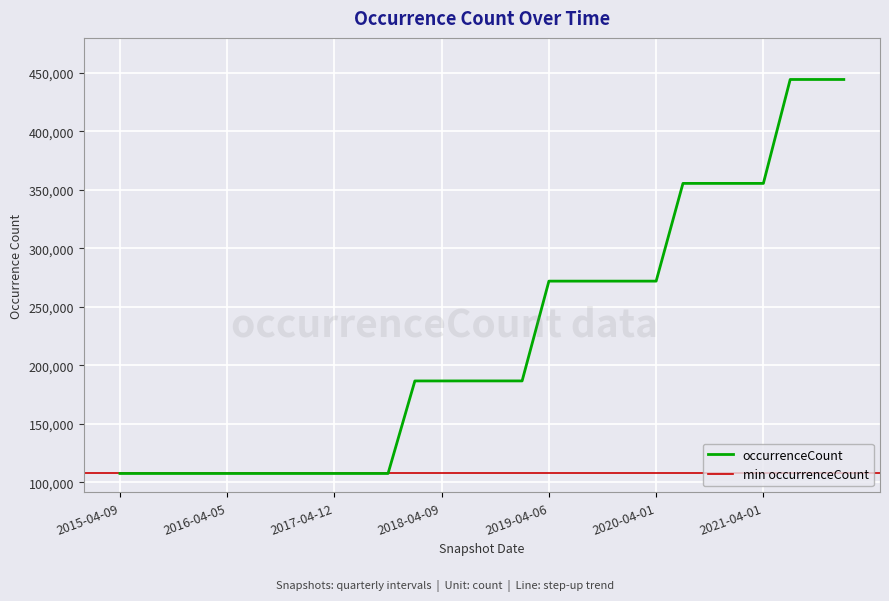

What is the difference between the values at 2020-07-01 and 2018-04-09?

168777